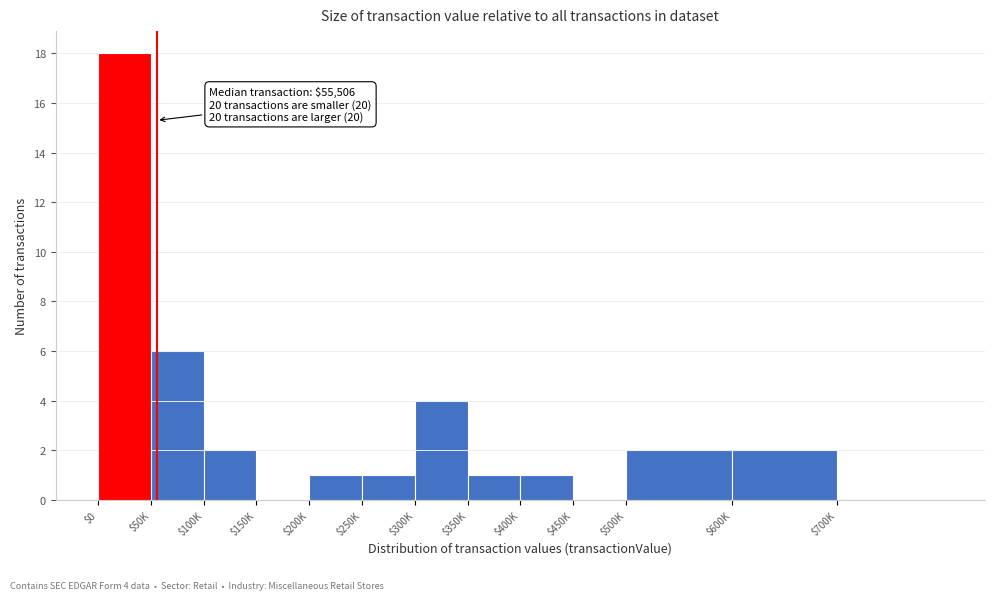

The chart shows a value of 1 at $350K. True or false?

True